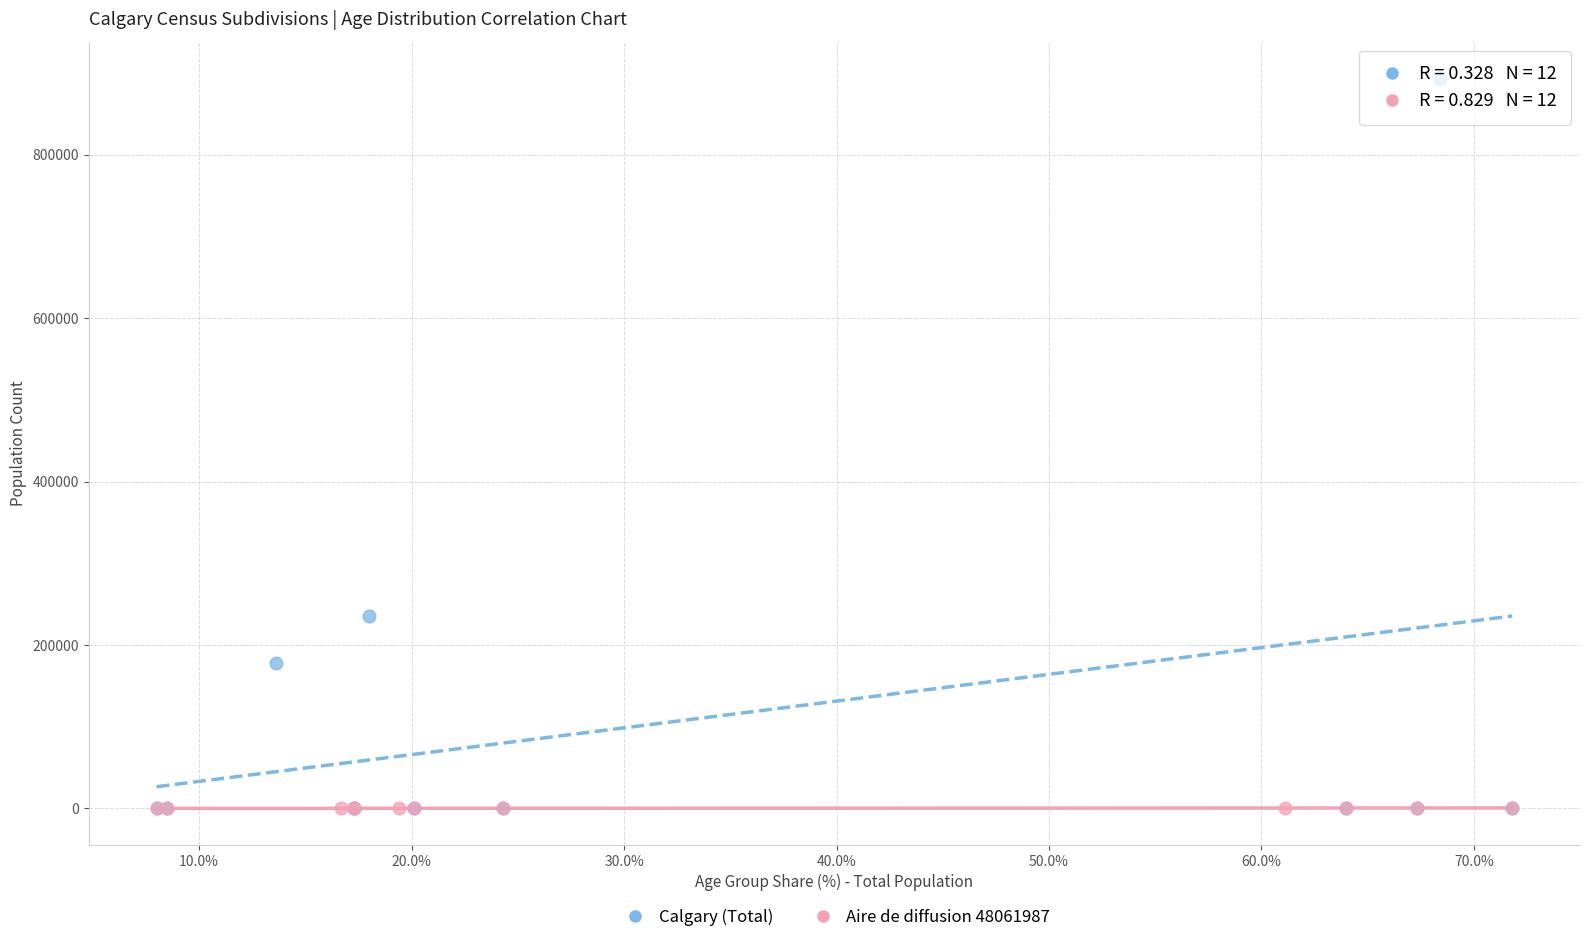

Which series has the widest spread of Y values?

Calgary (Total)